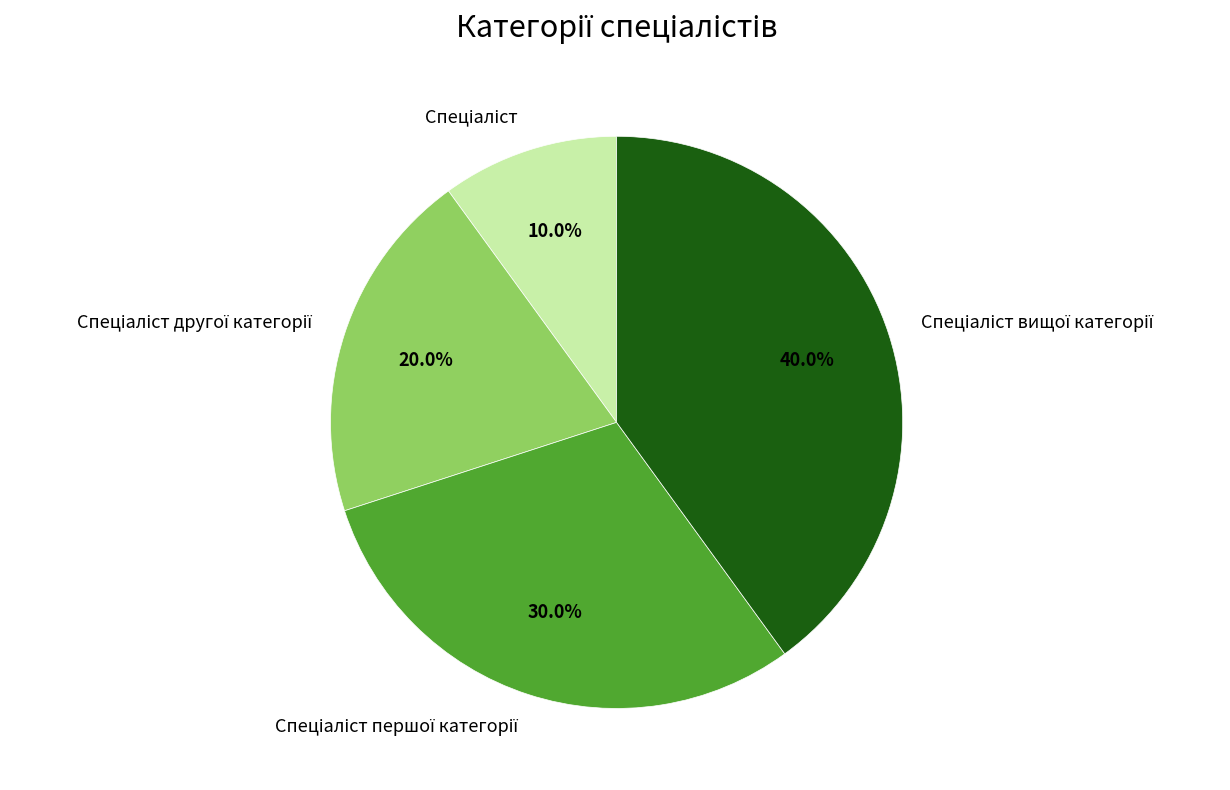

Is there any slice that represents more than half of the pie?

No